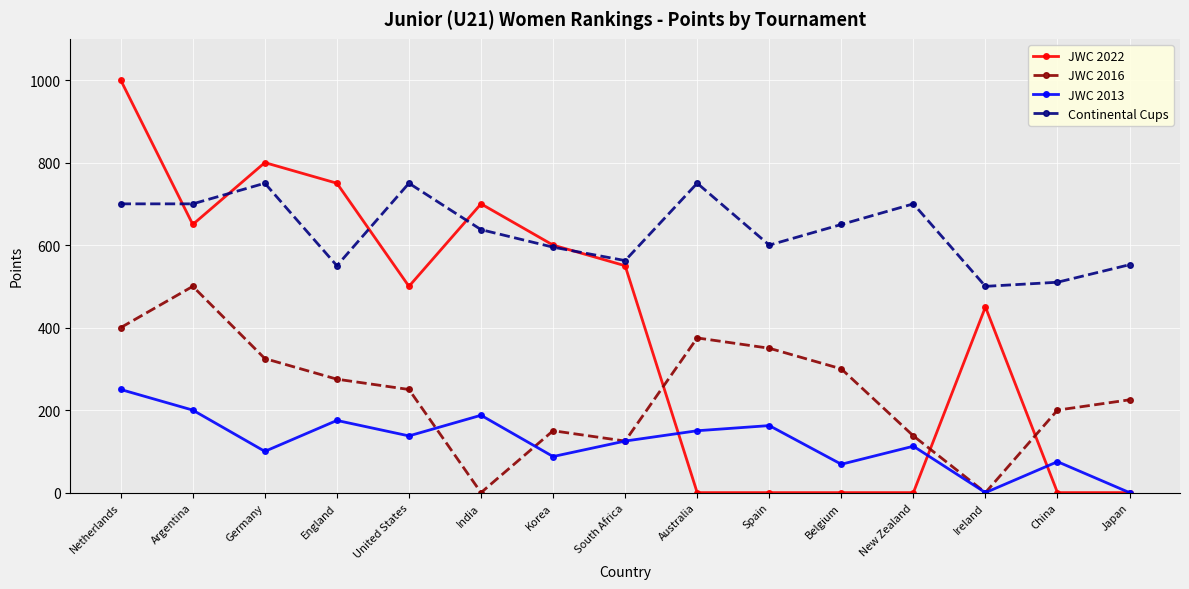

At which category does the chart reach its peak across all series?

Netherlands